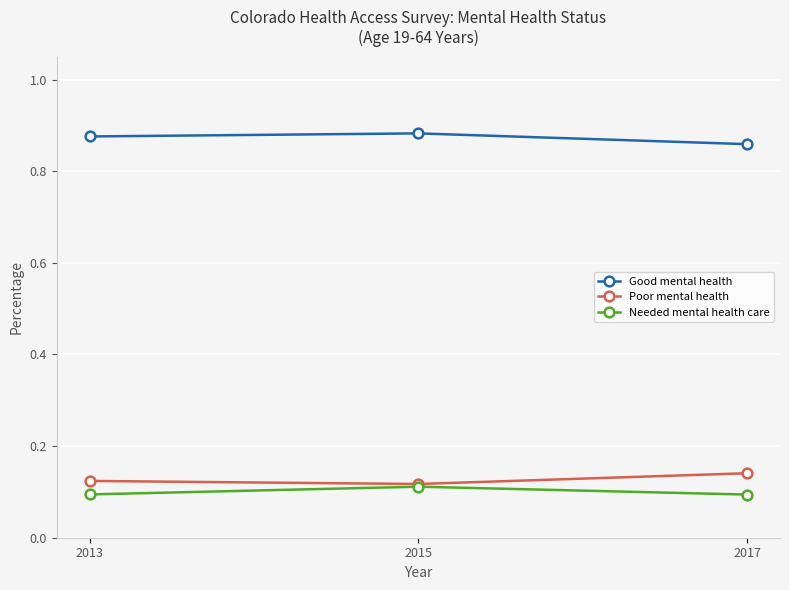

The value of Good mental health at 2013 is 0.3. True or false?

False